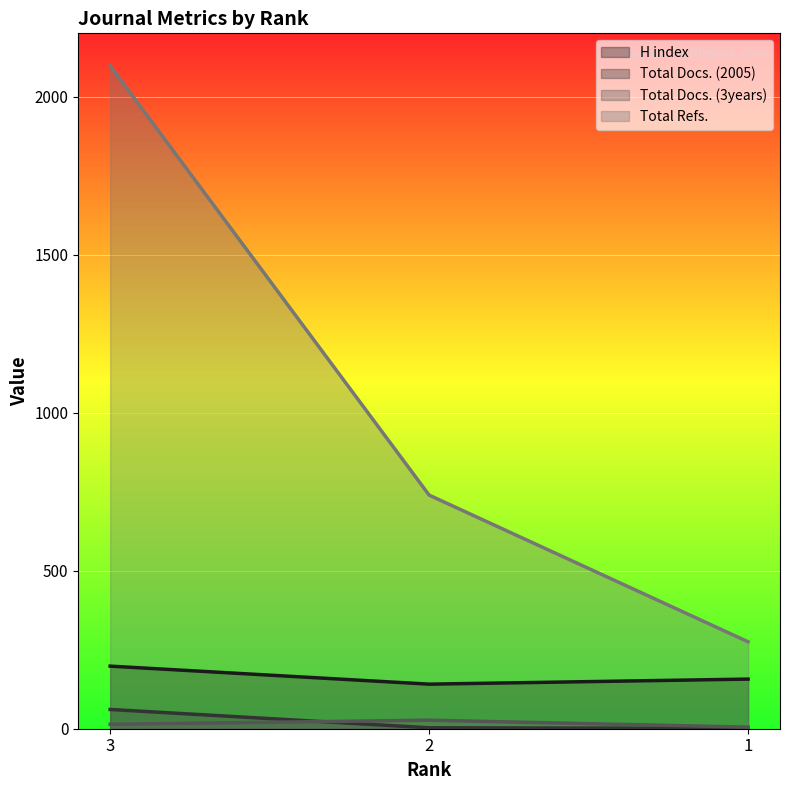

Reading left to right, list all the values displayed in this chart.

H index: 3=198	2=141	1=157
Total Docs. (2005): 3=61	2=3	1=1
Total Docs. (3years): 3=14	2=27	1=5
Total Refs.: 3=2097	2=739	1=275